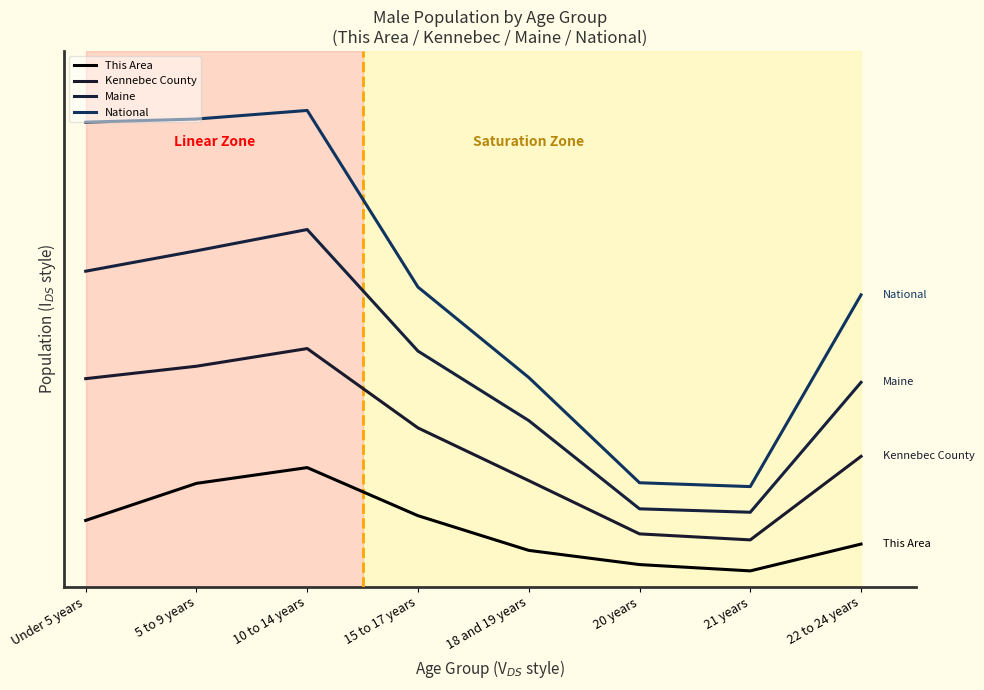

List the labels in order of This Area value, largest first.

10 to 14 years, 5 to 9 years, 15 to 17 years, Under 5 years, 22 to 24 years, 18 and 19 years, 20 years, 21 years